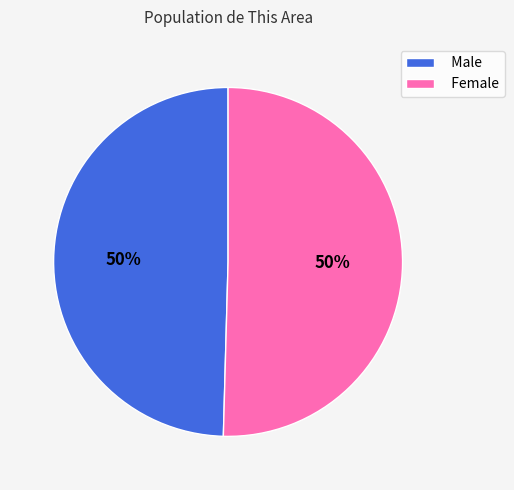

How many segments does this pie chart have?

2